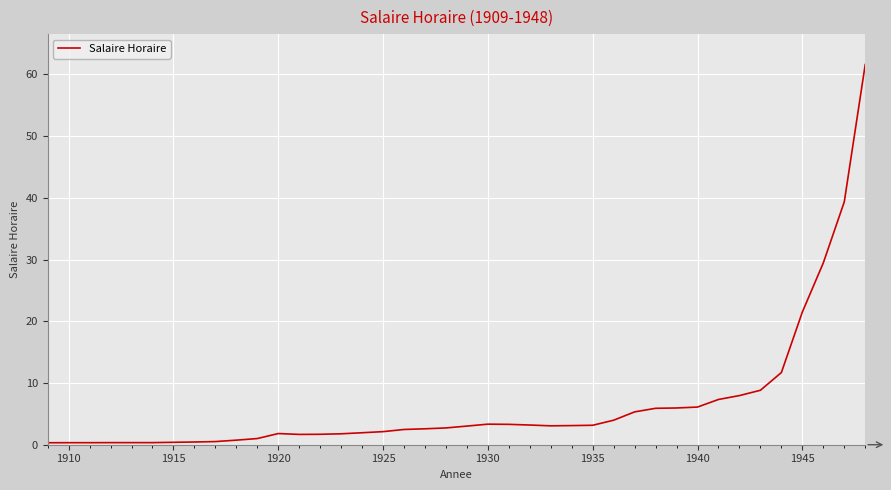

True or false: the data has more than 1 interior local peaks.

True